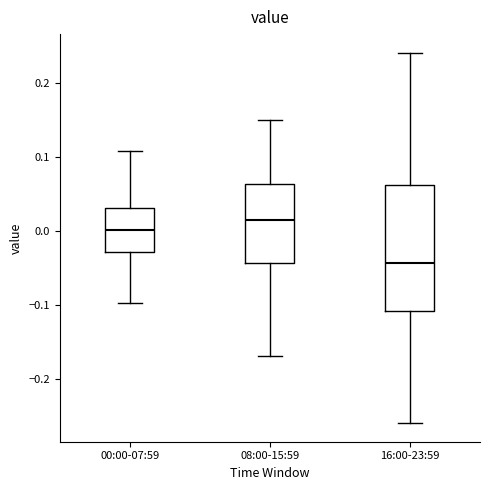

Comparing the boxes themselves (not the whiskers), which one is the tallest?

16:00-23:59